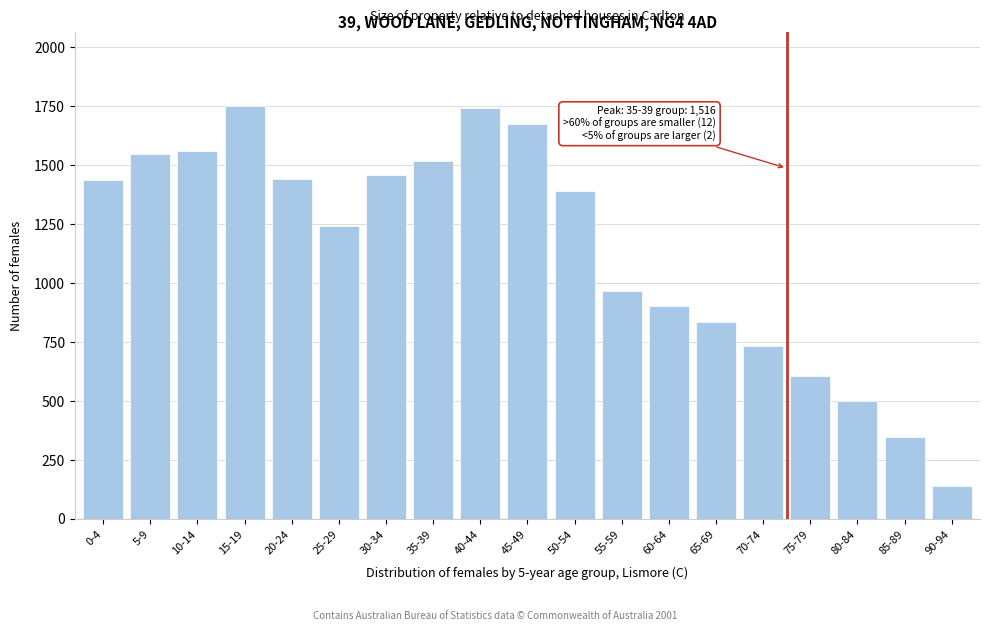

The chart shows a value of 1307 at 60-64. True or false?

False